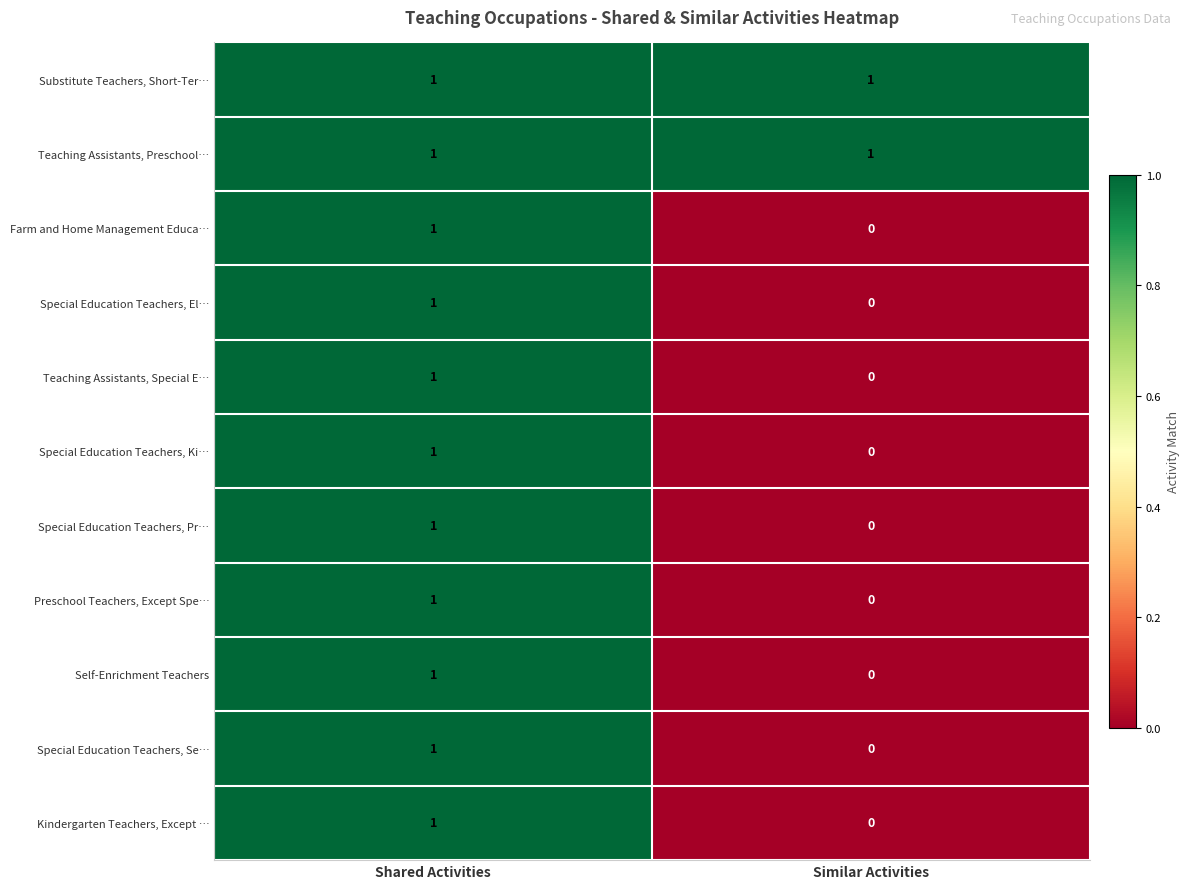

List the labels in order of Kindergarten Teachers, Except … value, smallest first.

Similar Activities, Shared Activities